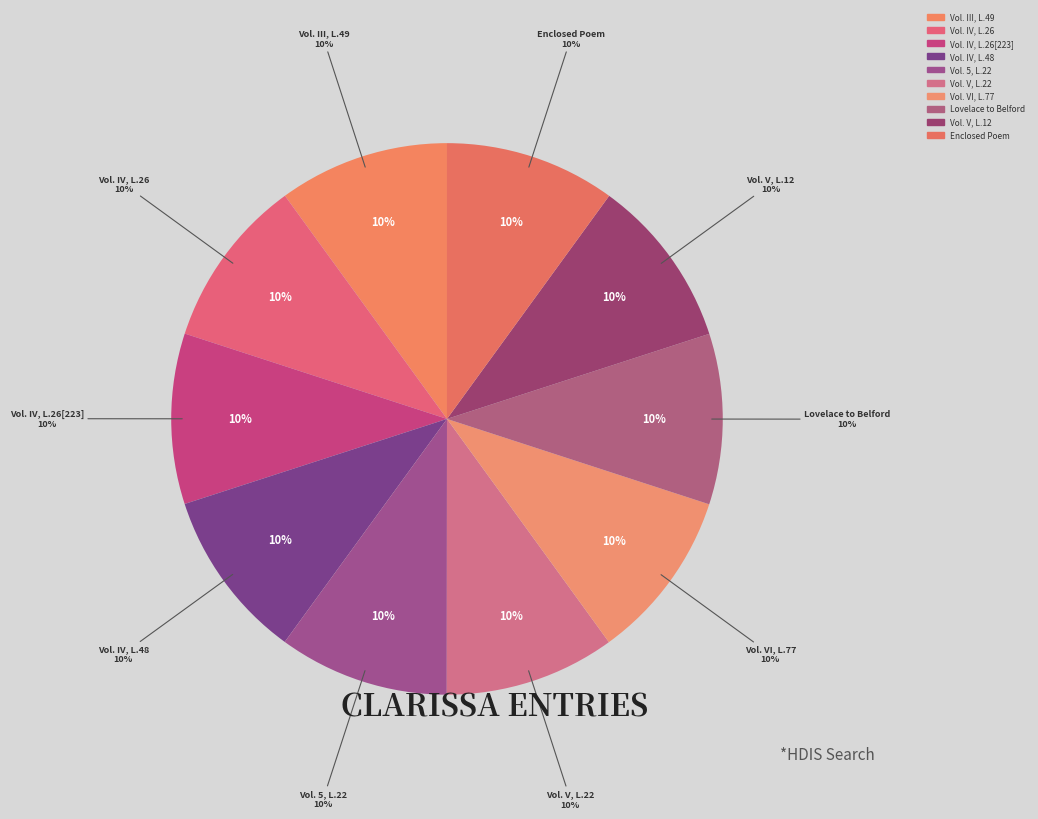

How many segments does this pie chart have?

10